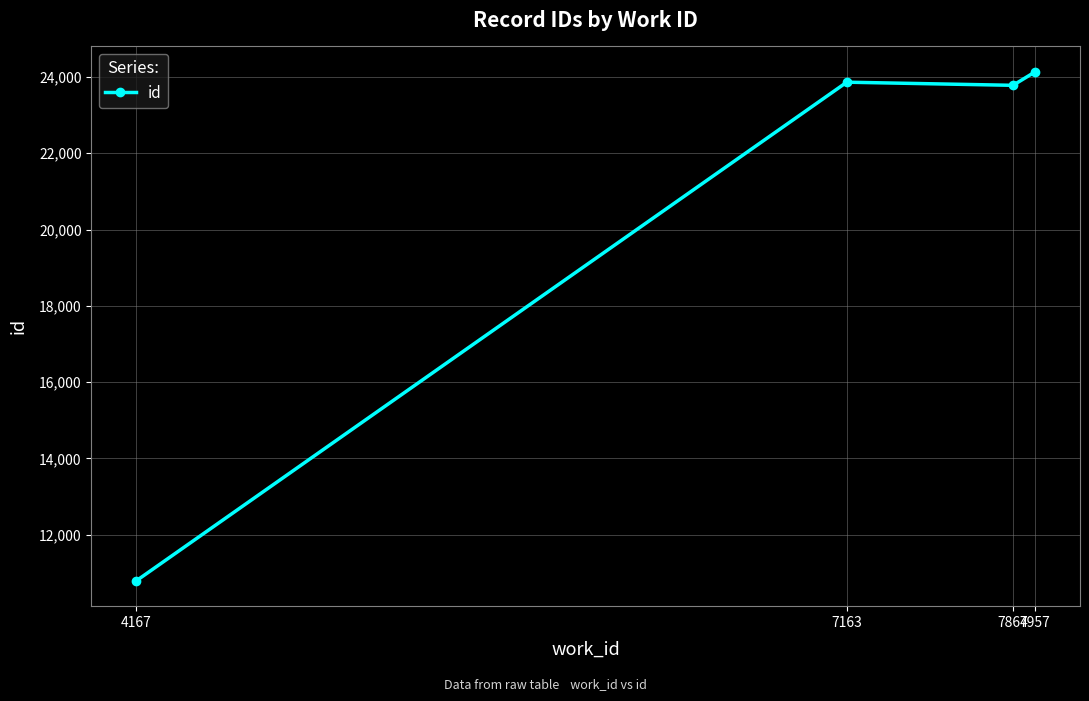

Where is the first local maximum?

7163